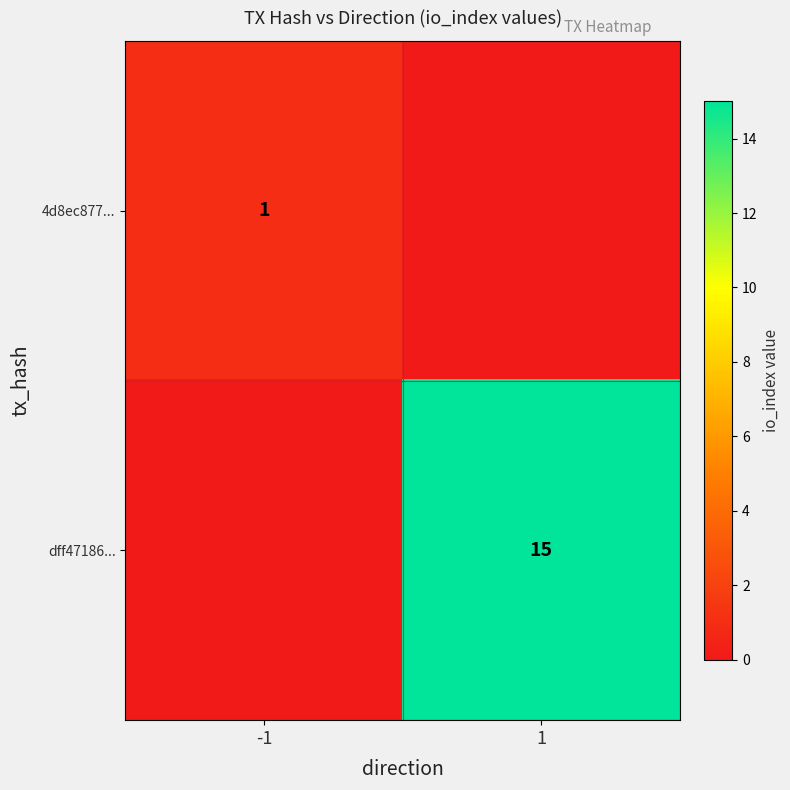

The value of dff47186... at 1 is 8. True or false?

False